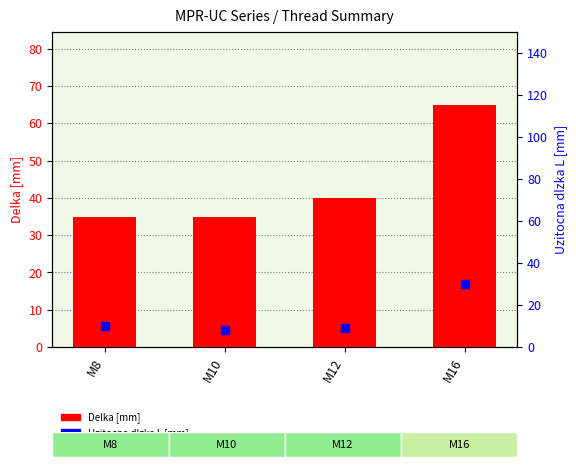

What is the total value across all series at M10?

43